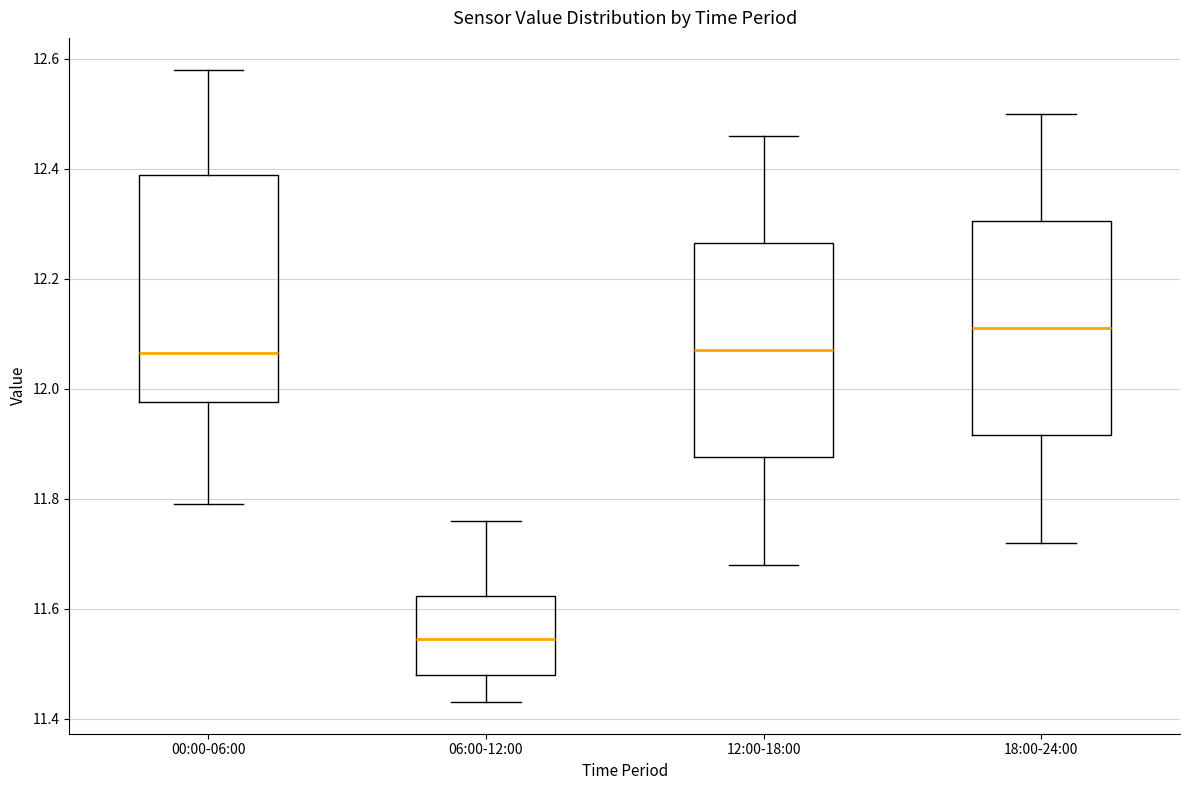

Which box is the tallest, from its lower edge to its upper edge?

00:00-06:00